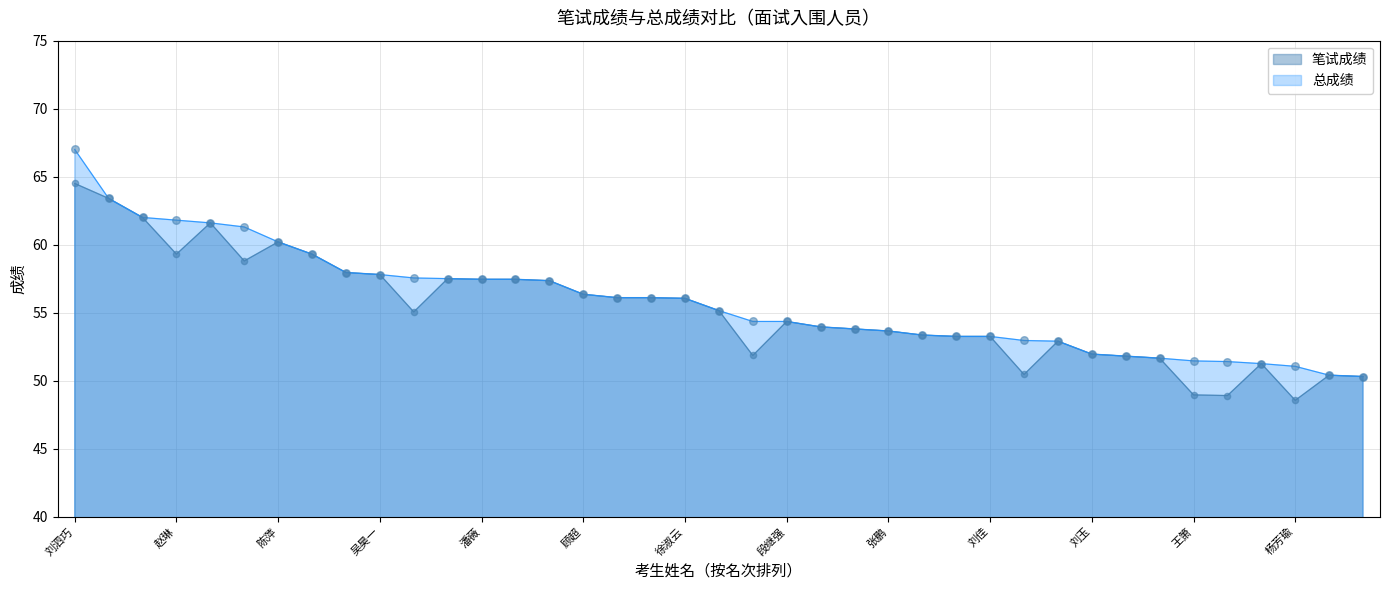

At how many categories does at least one series exceed 56?

19